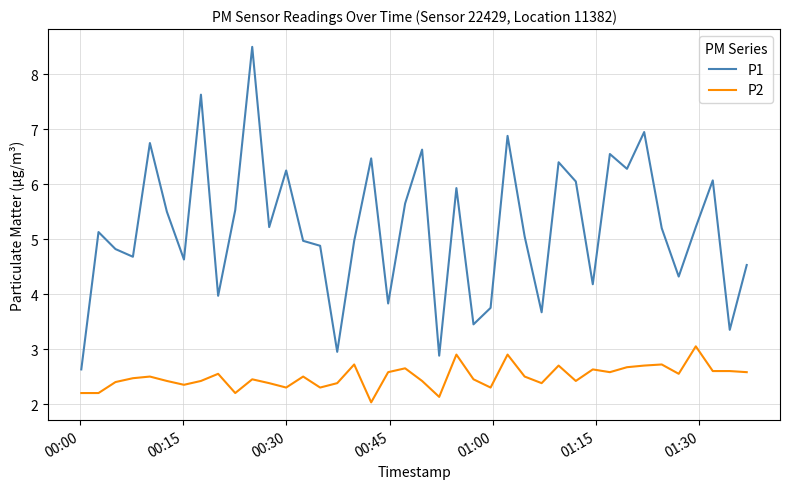

Which series has the largest total across all categories?

P1